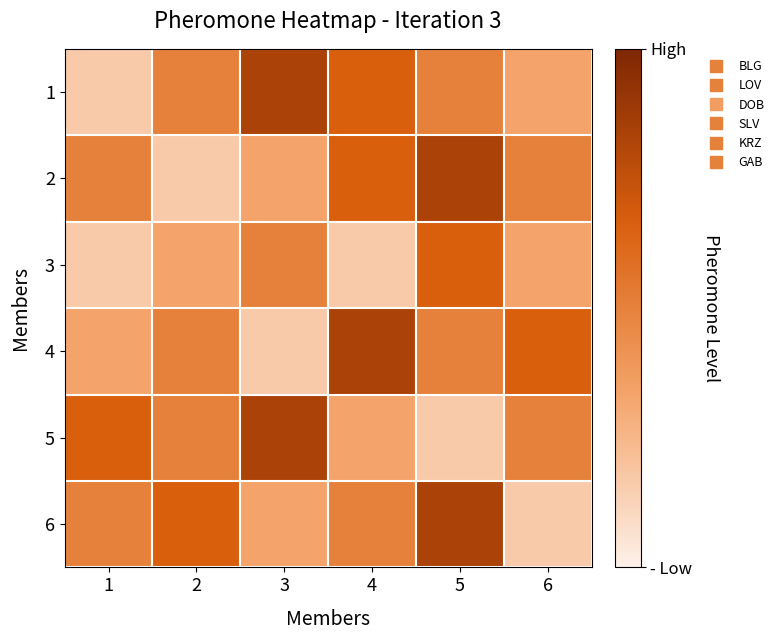

At which category is the sum across all series the highest?

5